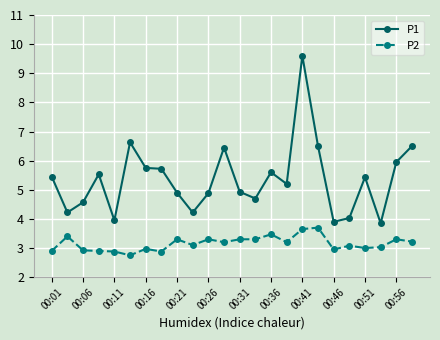

How many data points in P1 are above 5?

13